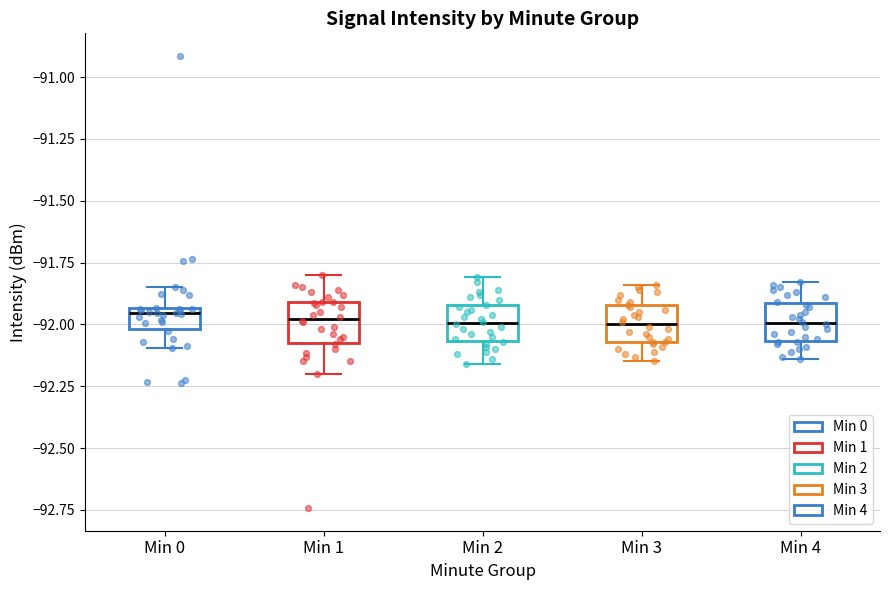

Where is the lower edge of the box for Min 1 on the y-axis? The values are not printed on the chart, so give them approximately, as read against the axis.

-92.05